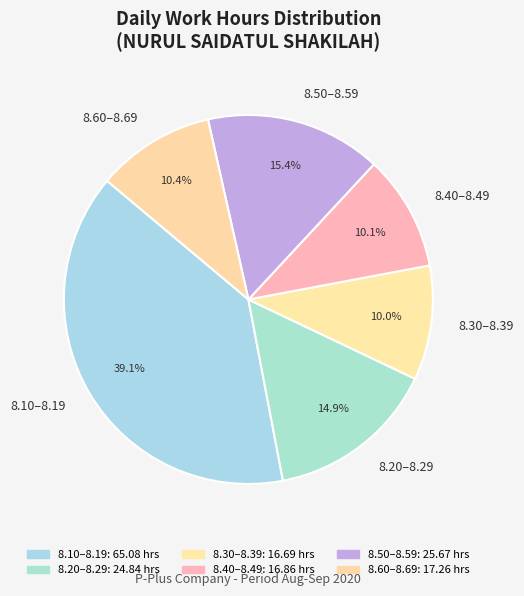

What is the ratio of the value at 8.60–8.69 to the value at 8.10–8.19?

0.3